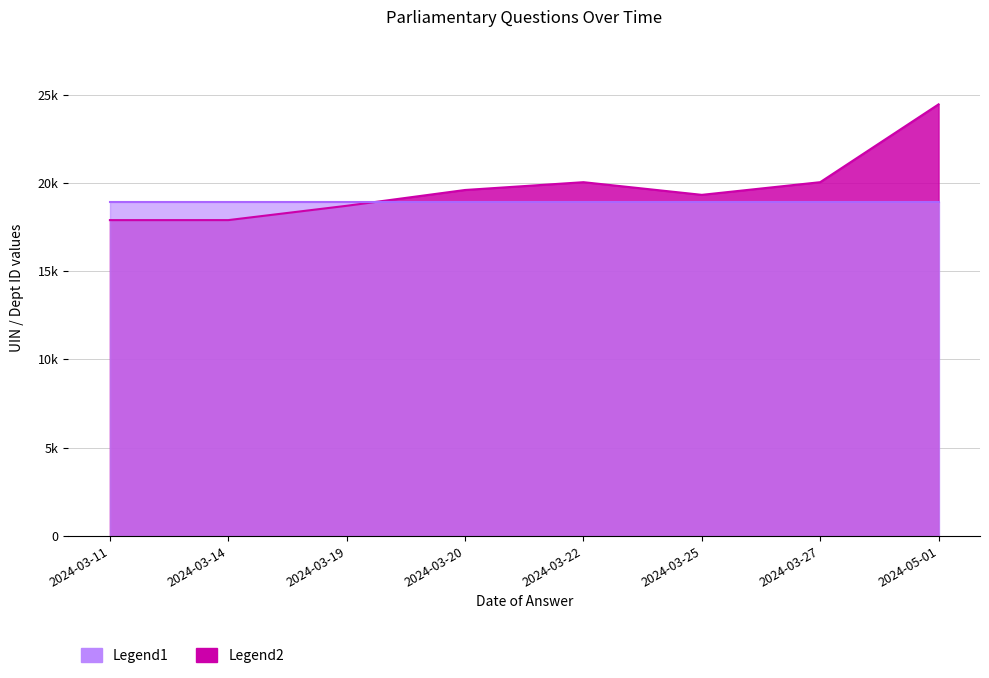

Reading left to right, extract all data points from this chart.

17887	17888	18699	19594	20036	19319	20036	24444